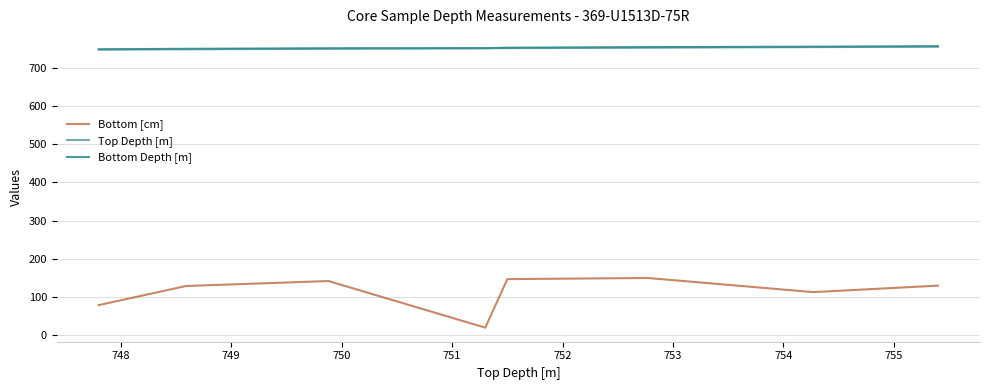

What is the value of the Bottom Depth [m] point at the 1st from the left?

748.6